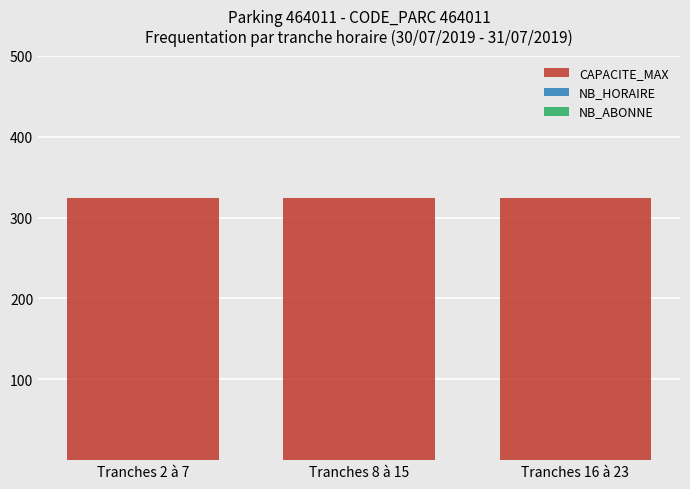

What is the greatest value displayed?

324